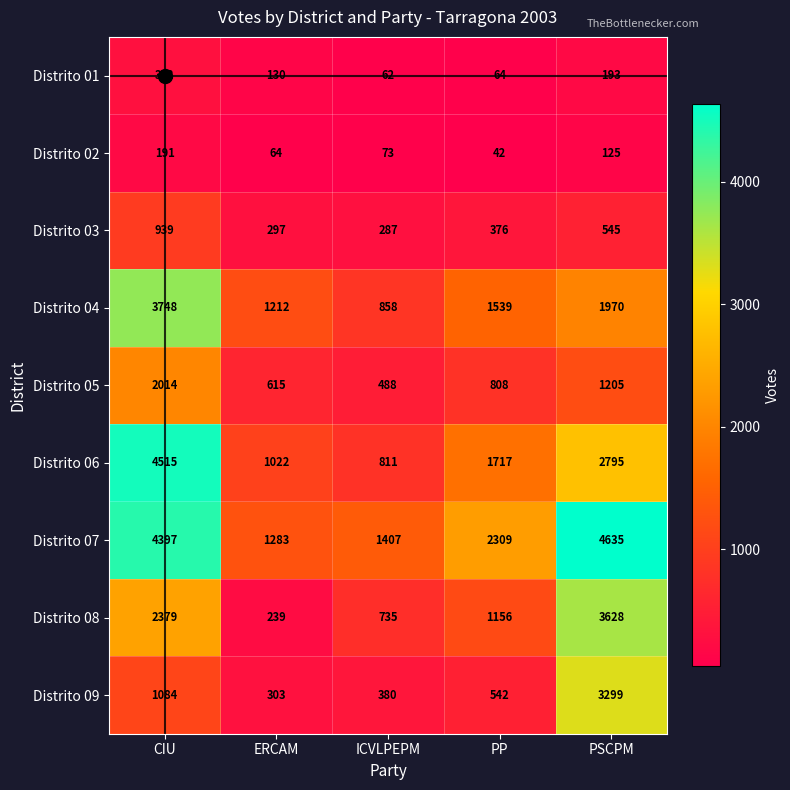

What is the difference between the maximum and minimum values in the Distrito 06 series?

3704